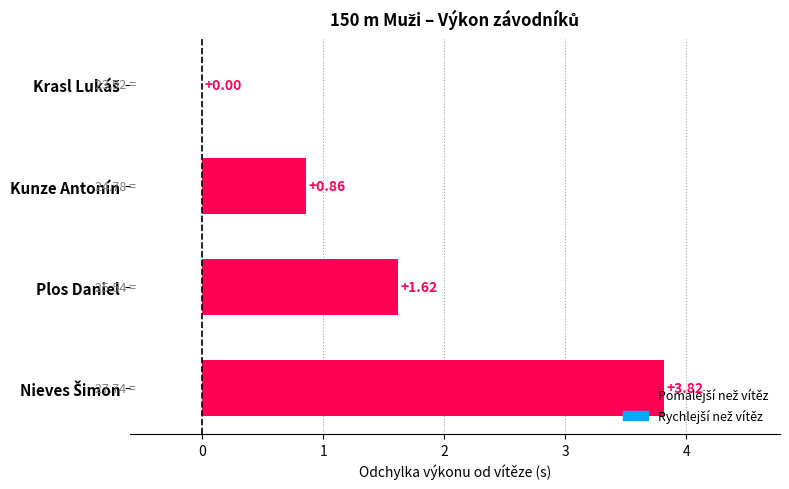

Where is the data nearest to the value 1?

Kunze Antonín